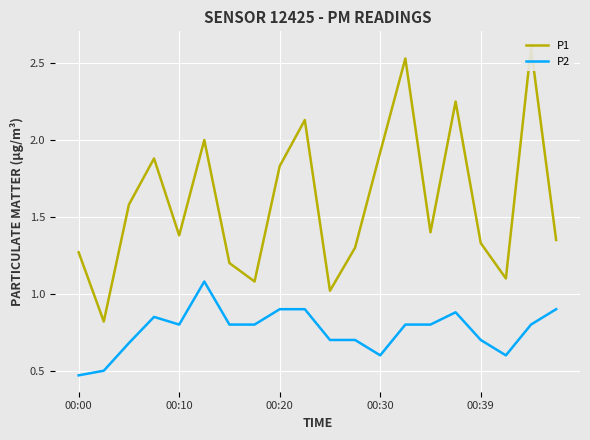

What is the maximum value for P2?

1.1